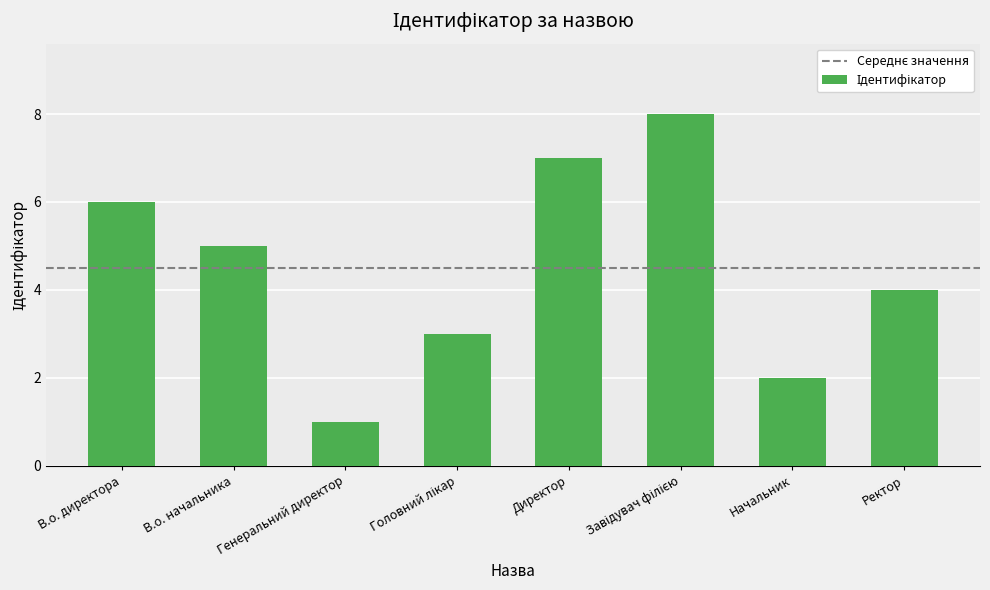

What is the change in value from Генеральний директор to Директор?

+6